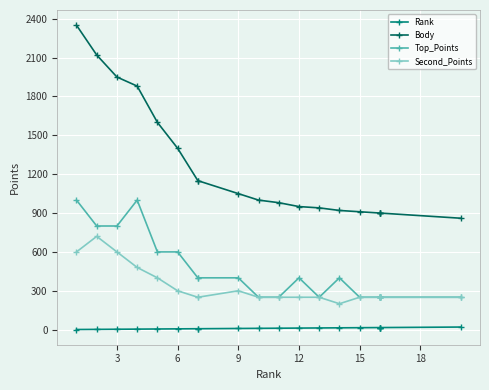

Is it true that Body equals 762 at 21?

False